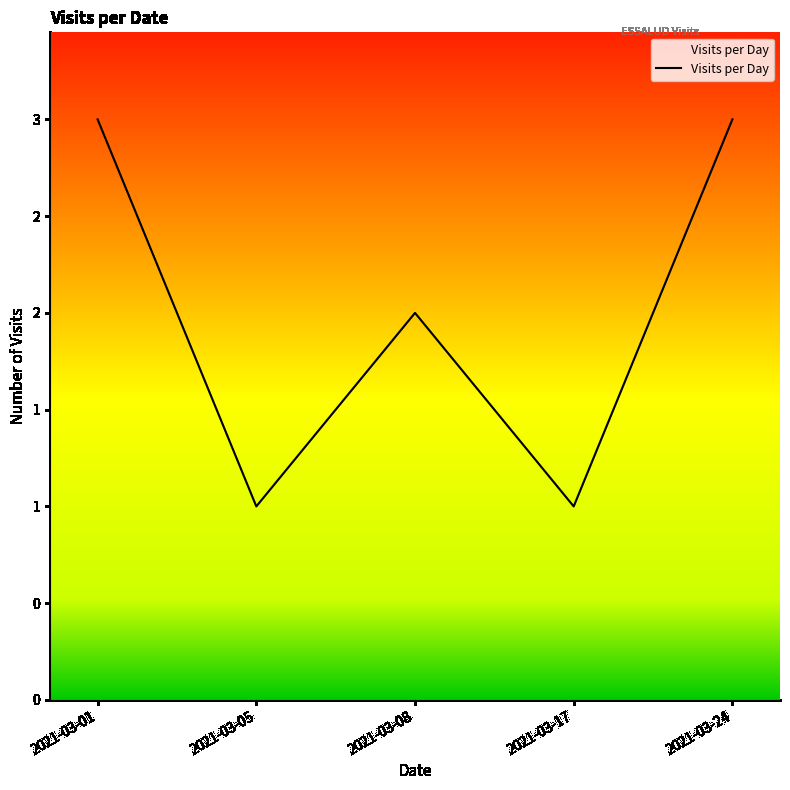

Where is the first local minimum?

2021-03-05